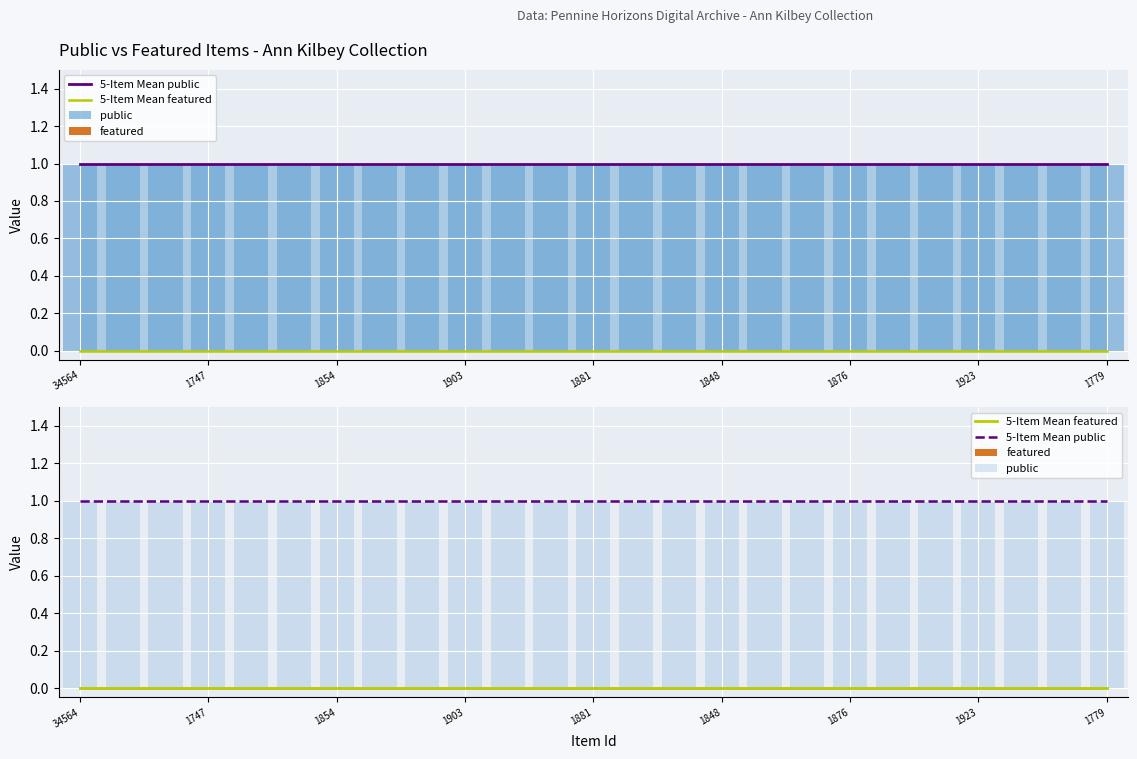

The 5-Item Mean public series shows 1 at 1881. True or false?

True